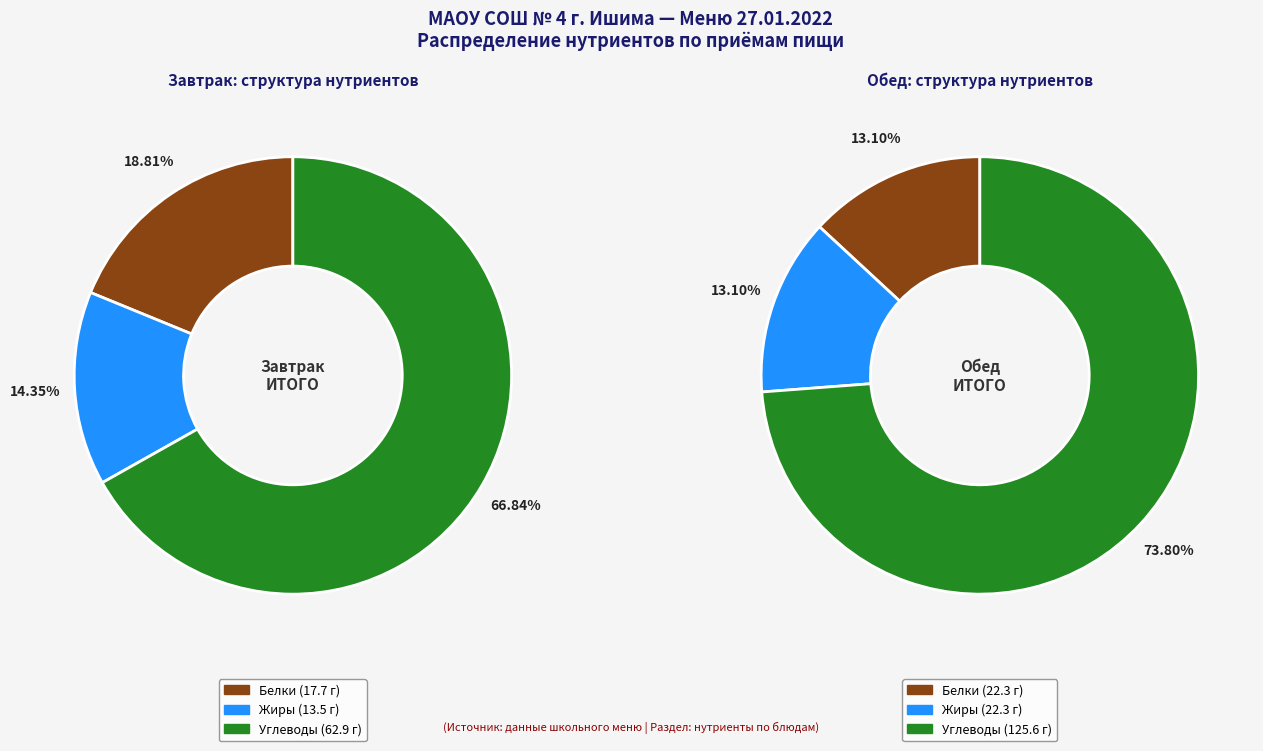

Is there any slice that represents more than half of the pie?

Yes